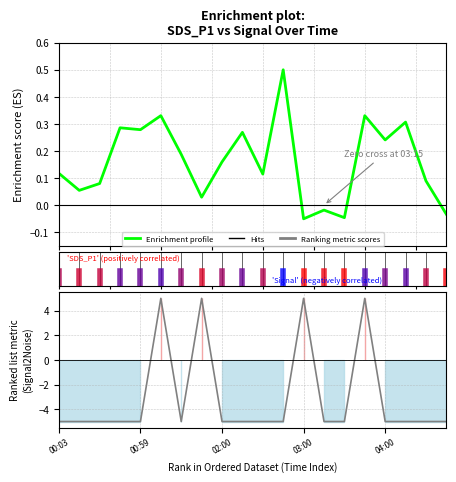

Reading right to left, transcribe all the data shown in this chart.

Enrichment profile: -0.0	0.1	0.3	0.2	0.3	-0.0	-0.0	-0.1	0.5	0.1	0.3	0.2	0.0	0.2	0.3	0.3	0.3	0.1	0.1	0.1
Ranking metric scores: -5.0	-5.0	-5.0	-5.0	5.0	-5.0	-5.0	5.0	-5.0	-5.0	-5.0	-5.0	5.0	-5.0	5.0	-5.0	-5.0	-5.0	-5.0	-5.0